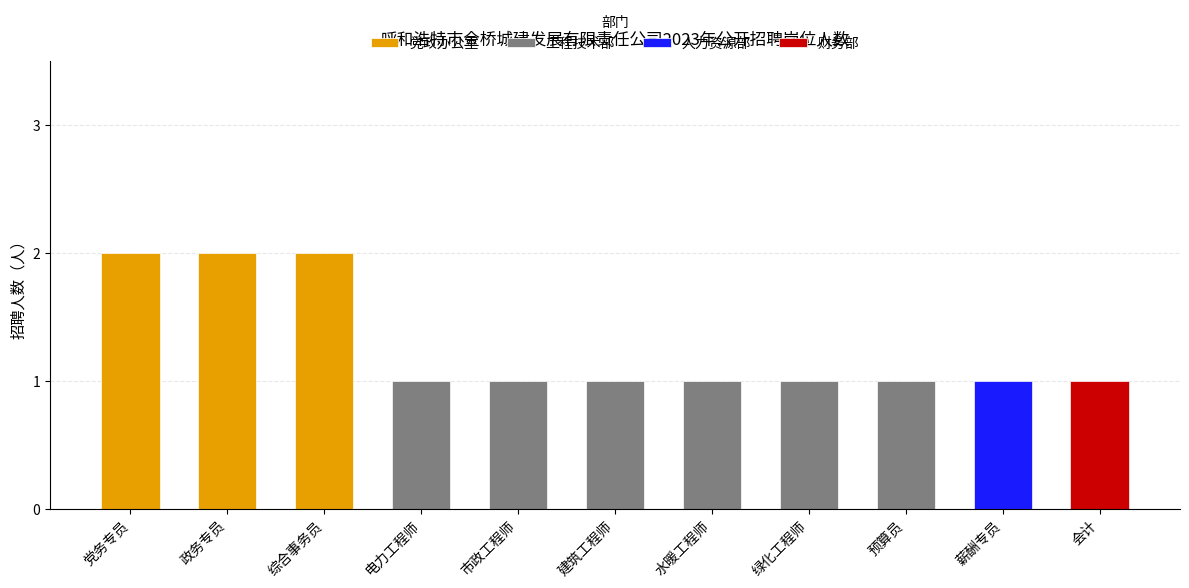

Rank the categories by value from lowest to highest.

电力工程师, 市政工程师, 建筑工程师, 水暖工程师, 绿化工程师, 预算员, 薪酬专员, 会计, 党务专员, 政务专员, 综合事务员